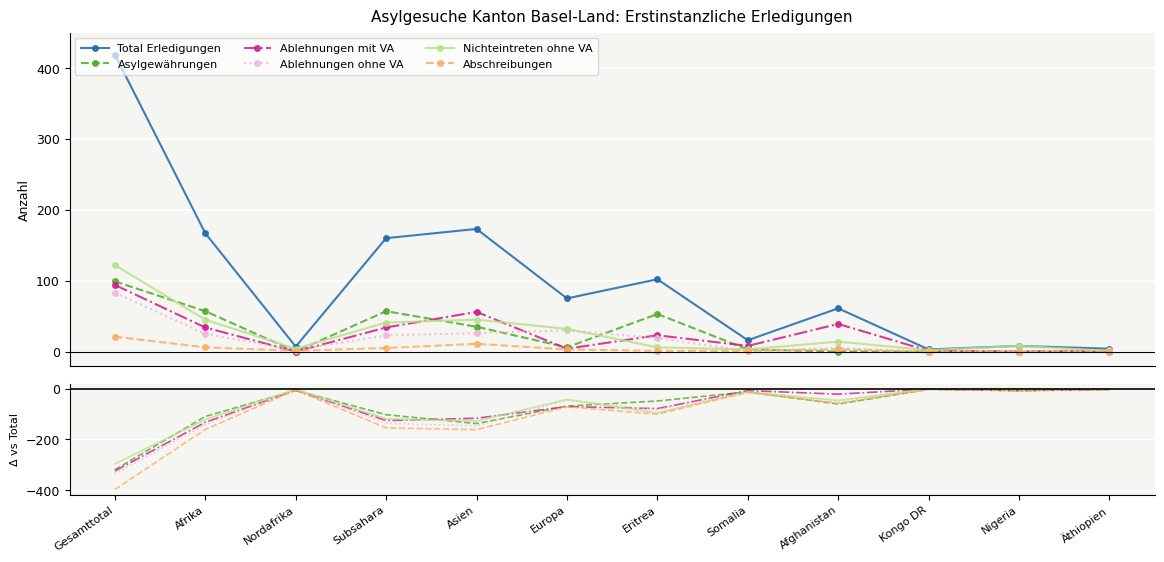

Reading left to right, what are all the values shown in this chart?

Total Erledigungen: 419	167	7	160	173	75	102	16	61	3	8	4
Asylgewährungen: -320	-110	-7	-103	-138	-69	-49	-13	-61	-3	-8	-4
Ablehnungen mit VA: -325	-133	-7	-126	-117	-71	-79	-8	-22	-2	-8	-3
Ablehnungen ohne VA: -336	-142	-5	-137	-147	-45	-83	-15	-56	-3	-8	-2
Nichteintreten ohne VA: -297	-122	-3	-119	-128	-43	-96	-13	-47	-1	0	-3
Abschreibungen: -398	-161	-6	-155	-162	-72	-101	-15	-58	-3	-8	-4